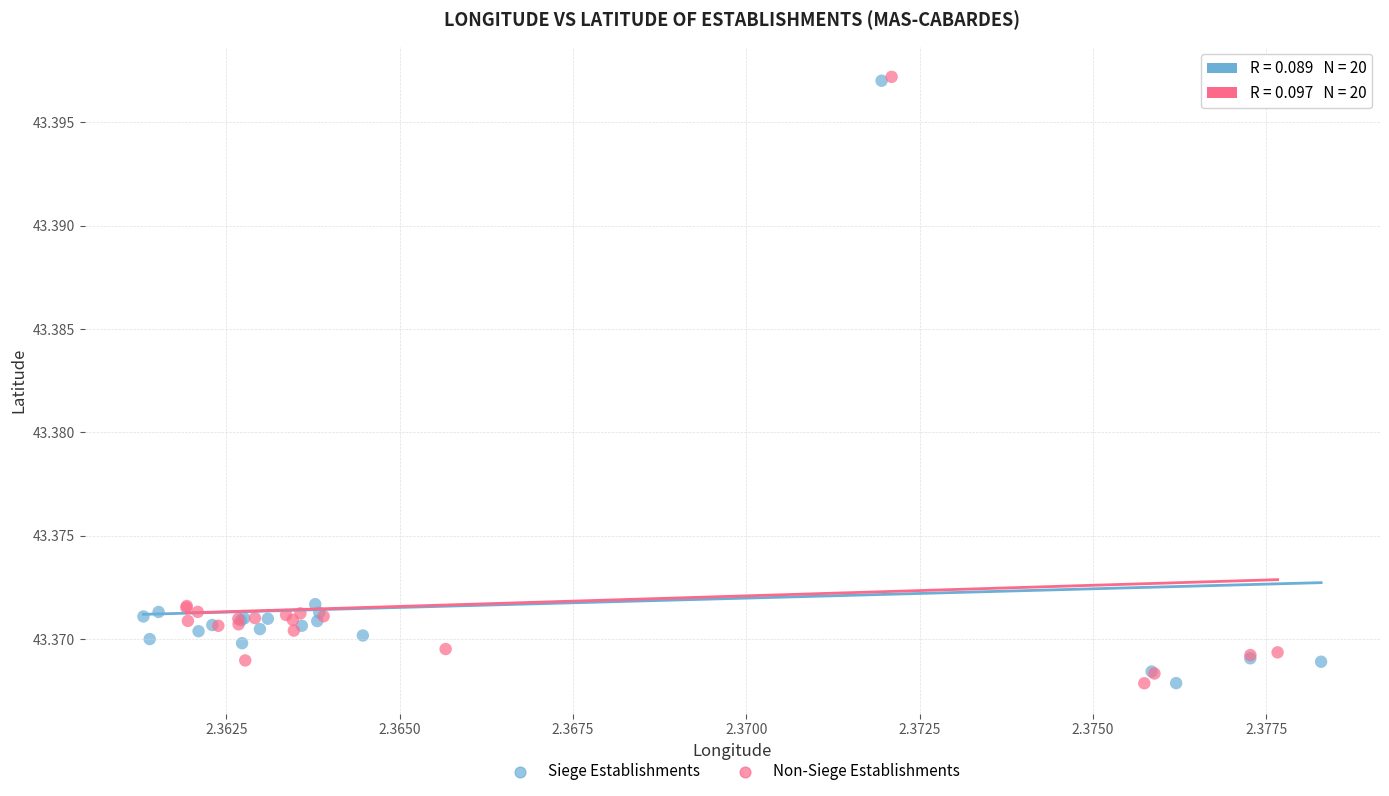

Which series has the widest spread of Y values?

Non-Siege Establishments